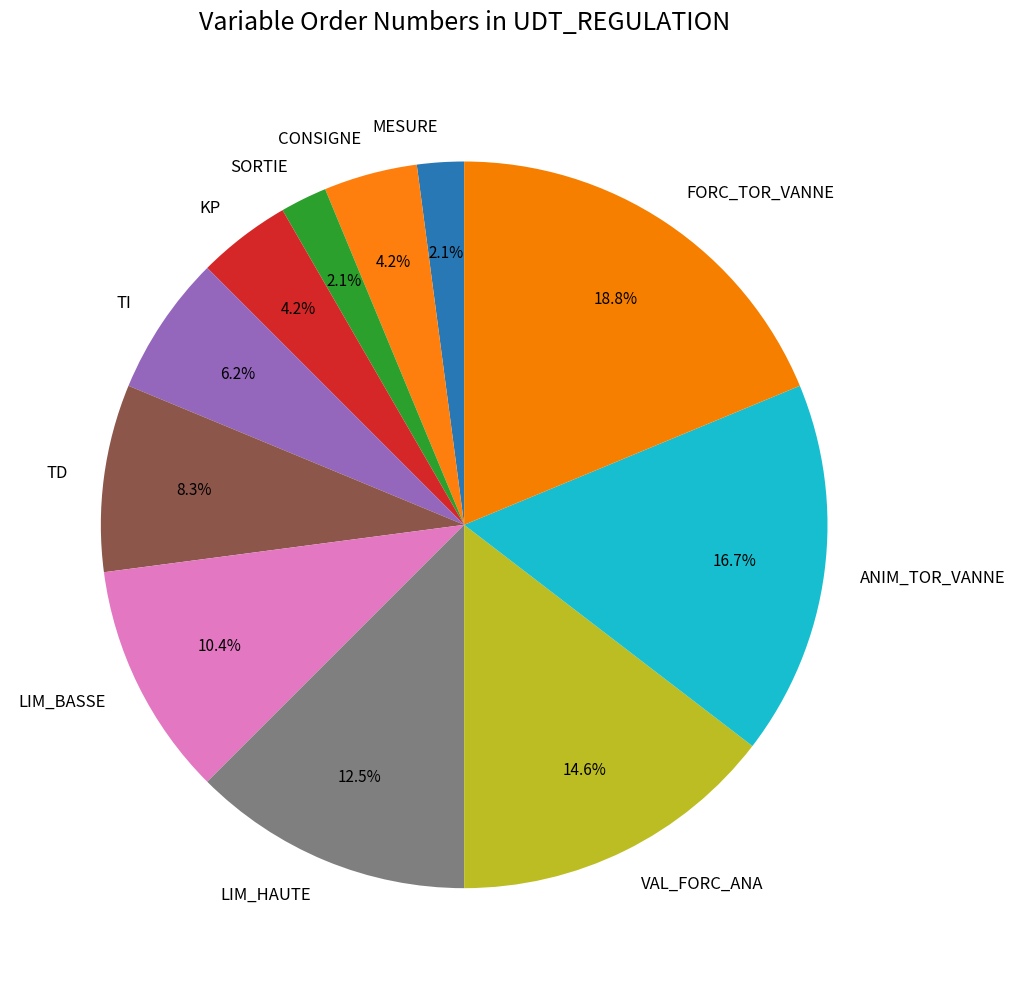

Which slice is the largest?

FORC_TOR_VANNE